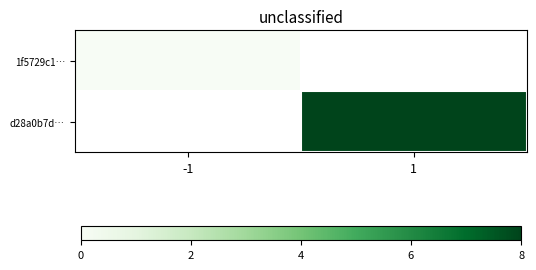

At which label does 1f5729c1… reach its peak?

-1